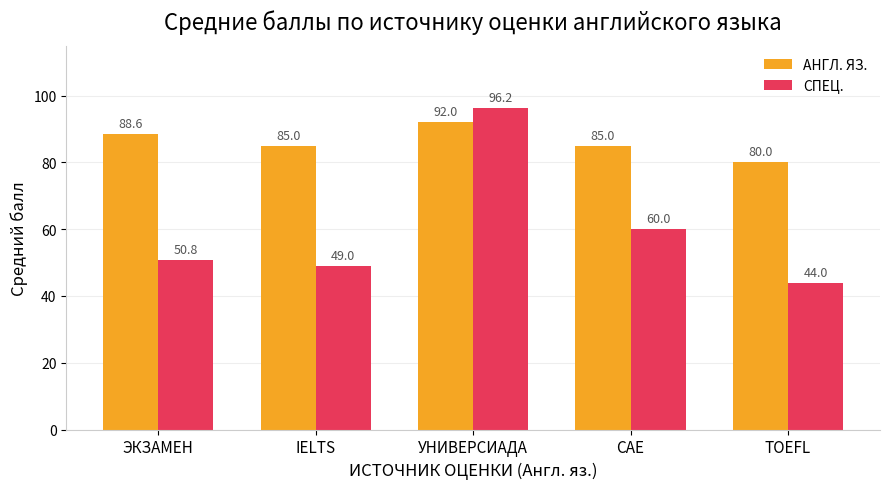

How many bars are there in total?

10